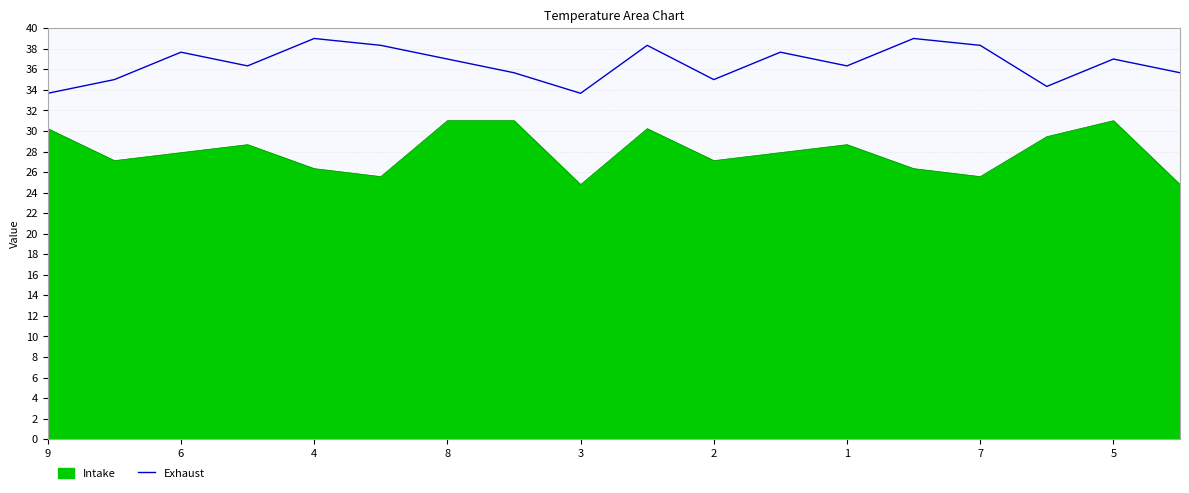

What is the difference between the maximum and minimum values in the Intake series?

6.2